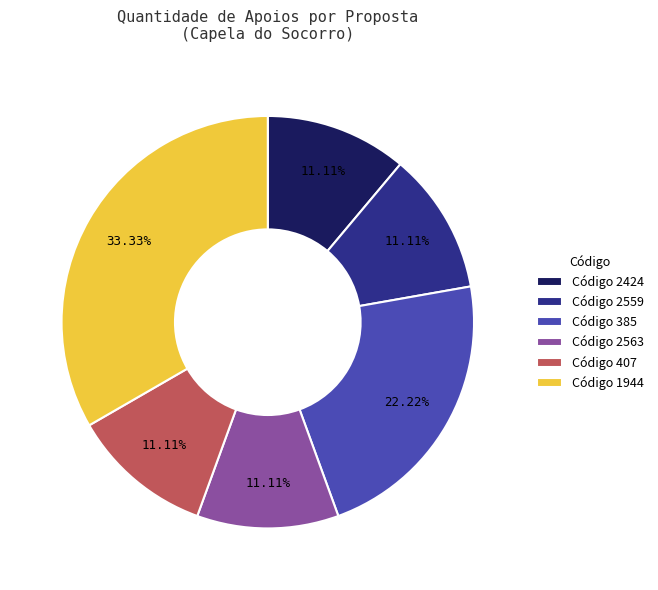

To the nearest percent, what is the difference between the largest and smallest slice percentages?

22%